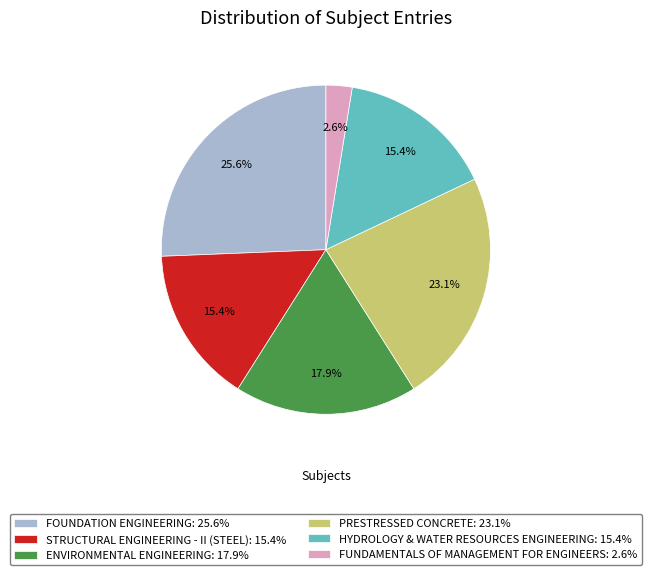

Is HYDROLOGY & WATER RESOURCES ENGINEERING the majority of the pie?

No